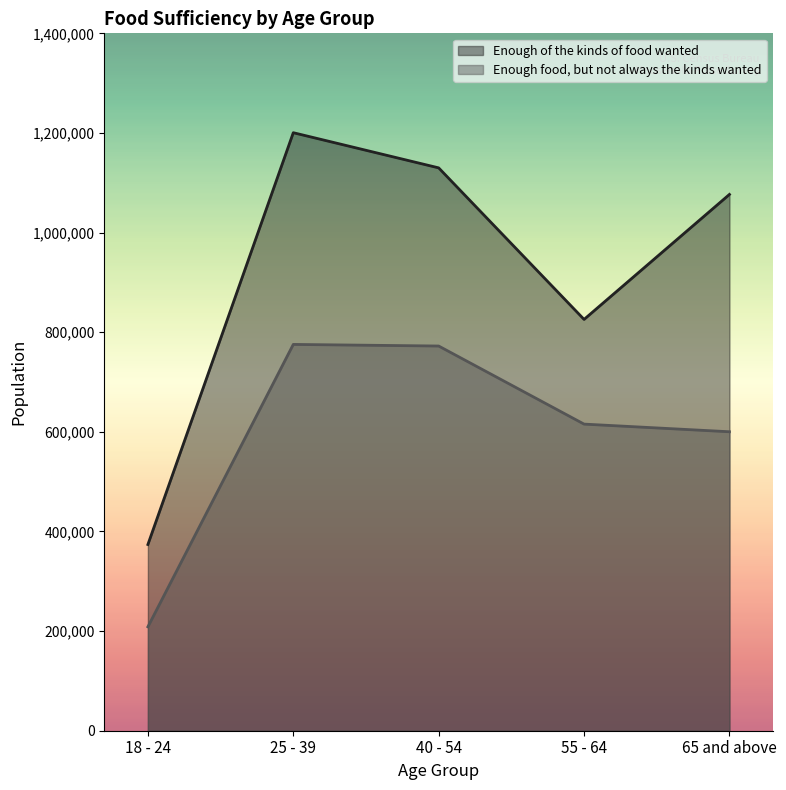

What is the label of the 5th point from the right?

18 - 24